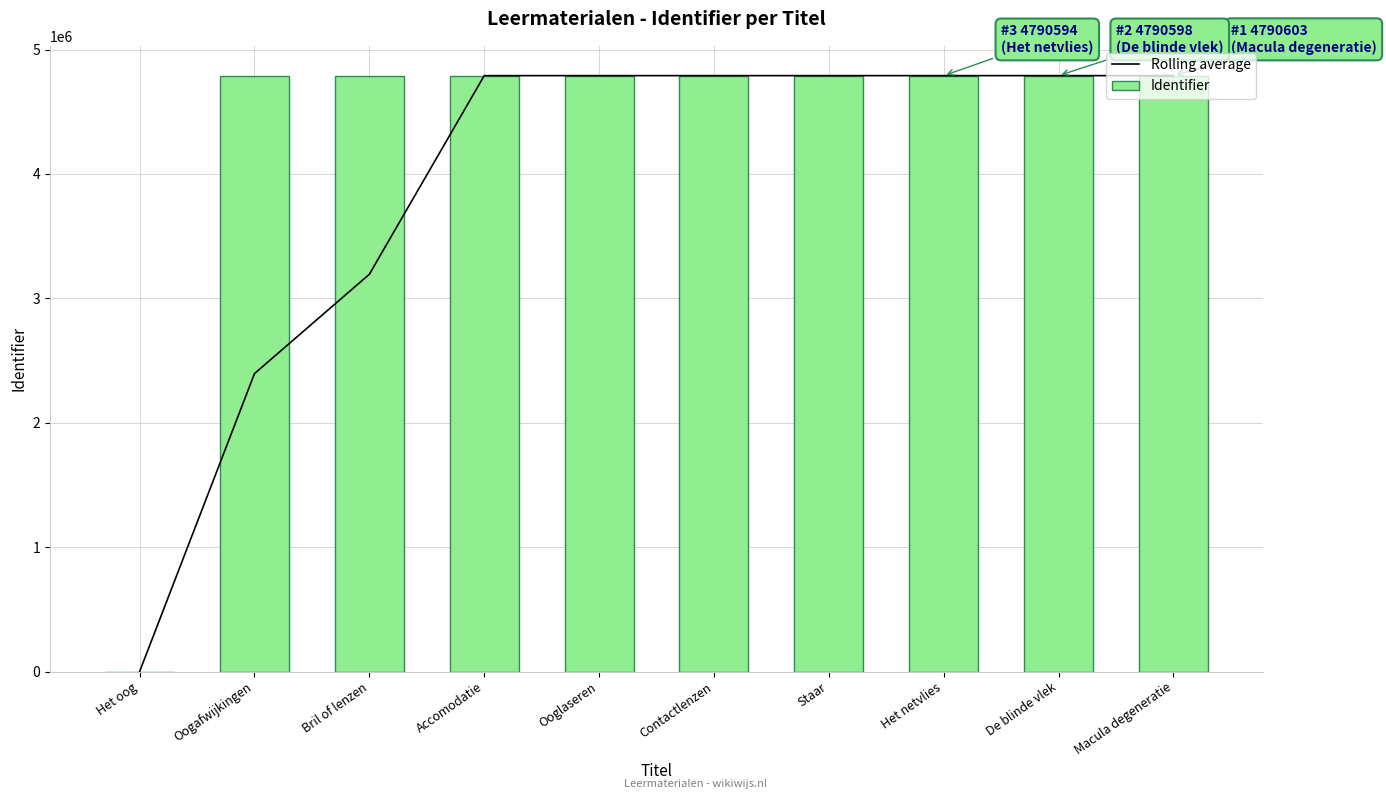

What is the sum of the Identifier values at Staar and Contactlenzen?

9581167